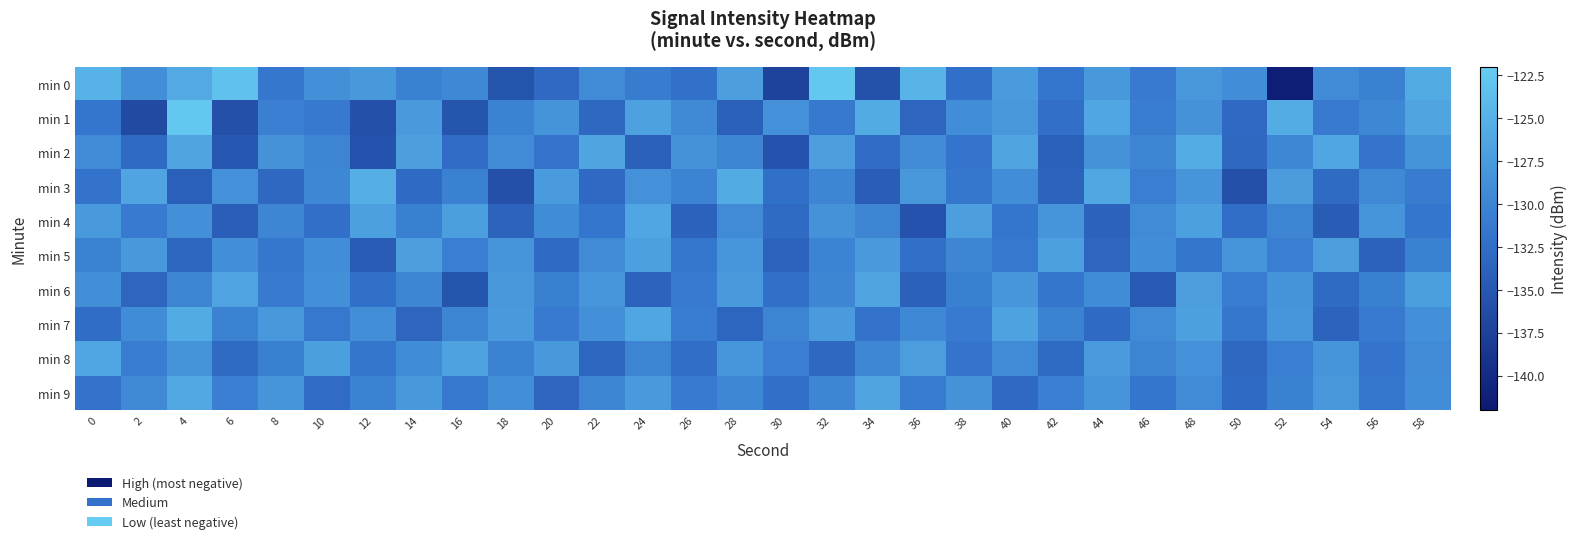

Reading left to right, list all the values displayed in this chart.

min 0: 0=-124.8	2=-128.9	4=-125.9	6=-123.2	8=-131.5	10=-128.7	12=-127.8	14=-130.4	16=-129.6	18=-135.4	20=-133.0	22=-129.3	24=-130.9	26=-132.2	28=-127.1	30=-137.3	32=-122.6	34=-135.7	36=-124.8	38=-132.2	40=-127.4	42=-131.7	44=-127.8	46=-131.1	48=-127.9	50=-129.1	52=-141.5	54=-129.4	56=-130.4	58=-125.7
min 1: 0=-131.7	2=-136.5	4=-122.6	6=-135.8	8=-130.6	10=-131.2	12=-135.9	14=-127.7	16=-135.4	18=-130.2	20=-128.3	22=-133.1	24=-126.8	26=-129.4	28=-134.0	30=-128.6	32=-131.2	34=-125.7	36=-133.5	38=-129.0	40=-127.9	42=-132.3	44=-126.2	46=-130.8	48=-128.5	50=-133.0	52=-125.6	54=-131.1	56=-129.7	58=-126.3
min 2: 0=-129.2	2=-132.8	4=-126.3	6=-134.9	8=-128.5	10=-130.0	12=-135.6	14=-127.1	16=-132.7	18=-129.2	20=-131.8	22=-126.3	24=-133.9	26=-128.5	28=-130.0	30=-135.6	32=-127.1	34=-132.7	36=-129.2	38=-131.8	40=-126.3	42=-133.9	44=-128.5	46=-130.0	48=-125.6	50=-133.1	52=-129.7	54=-126.2	56=-131.8	58=-128.3
min 3: 0=-131.9	2=-126.5	4=-134.0	6=-128.6	8=-133.1	10=-129.7	12=-125.2	14=-132.8	16=-130.3	18=-135.9	20=-127.5	22=-133.0	24=-128.6	26=-130.1	28=-125.7	30=-132.2	32=-129.8	34=-134.3	36=-127.9	38=-131.5	40=-129.0	42=-133.6	44=-126.1	46=-130.7	48=-128.2	50=-135.8	52=-127.3	54=-132.9	56=-129.5	58=-131.0
min 4: 0=-127.6	2=-131.1	4=-128.7	6=-134.2	8=-129.8	10=-132.3	12=-126.9	14=-130.5	16=-127.0	18=-133.6	20=-129.1	22=-131.7	24=-126.2	26=-133.8	28=-129.3	30=-132.9	32=-128.5	34=-130.0	36=-135.6	38=-127.1	40=-131.7	42=-128.2	44=-133.8	46=-129.3	48=-126.9	50=-132.5	52=-130.0	54=-134.6	56=-128.1	58=-131.7
min 5: 0=-130.2	2=-127.8	4=-133.3	6=-128.9	8=-131.5	10=-129.0	12=-134.6	14=-127.1	16=-130.7	18=-128.2	20=-132.8	22=-129.3	24=-126.9	26=-131.5	28=-128.0	30=-133.6	32=-130.1	34=-127.7	36=-132.2	38=-129.8	40=-131.3	42=-126.9	44=-133.5	46=-129.0	48=-131.6	50=-128.1	52=-130.7	54=-127.2	56=-133.8	58=-130.3
min 6: 0=-128.9	2=-133.5	4=-130.0	6=-126.6	8=-131.1	10=-128.7	12=-132.2	14=-129.8	16=-135.3	18=-127.9	20=-130.5	22=-128.0	24=-133.6	26=-131.1	28=-127.7	30=-132.2	32=-129.8	34=-126.3	36=-133.9	38=-130.5	40=-128.0	42=-131.6	44=-129.1	46=-134.7	48=-127.2	50=-130.8	52=-128.3	54=-132.9	56=-130.5	58=-127.0
min 7: 0=-132.6	2=-129.1	4=-125.7	6=-130.2	8=-127.8	10=-131.3	12=-128.9	14=-133.5	16=-130.0	18=-127.6	20=-131.1	22=-128.7	24=-126.2	26=-130.8	28=-133.3	30=-129.9	32=-127.5	34=-132.0	36=-129.6	38=-131.1	40=-126.7	42=-130.2	44=-132.8	46=-129.3	48=-126.9	50=-131.5	52=-128.0	54=-133.6	56=-131.1	58=-128.7
min 8: 0=-126.2	2=-130.8	4=-128.3	6=-132.9	8=-130.5	10=-127.0	12=-131.6	14=-129.1	16=-126.7	18=-130.2	20=-127.8	22=-133.3	24=-129.9	26=-132.5	28=-128.0	30=-130.6	32=-133.1	34=-129.7	36=-127.2	38=-131.8	40=-129.3	42=-132.9	44=-127.5	46=-130.0	48=-128.6	50=-133.1	52=-130.7	54=-128.2	56=-131.8	58=-129.3
min 9: 0=-131.9	2=-129.5	4=-126.0	6=-130.6	8=-128.1	10=-132.7	12=-130.2	14=-127.8	16=-131.3	18=-128.9	20=-133.5	22=-130.0	24=-127.6	26=-131.1	28=-129.7	30=-132.2	32=-129.8	34=-126.3	36=-130.9	38=-128.5	40=-133.0	42=-130.6	44=-128.1	46=-131.7	48=-129.2	50=-132.8	52=-130.3	54=-127.9	56=-131.5	58=-129.0